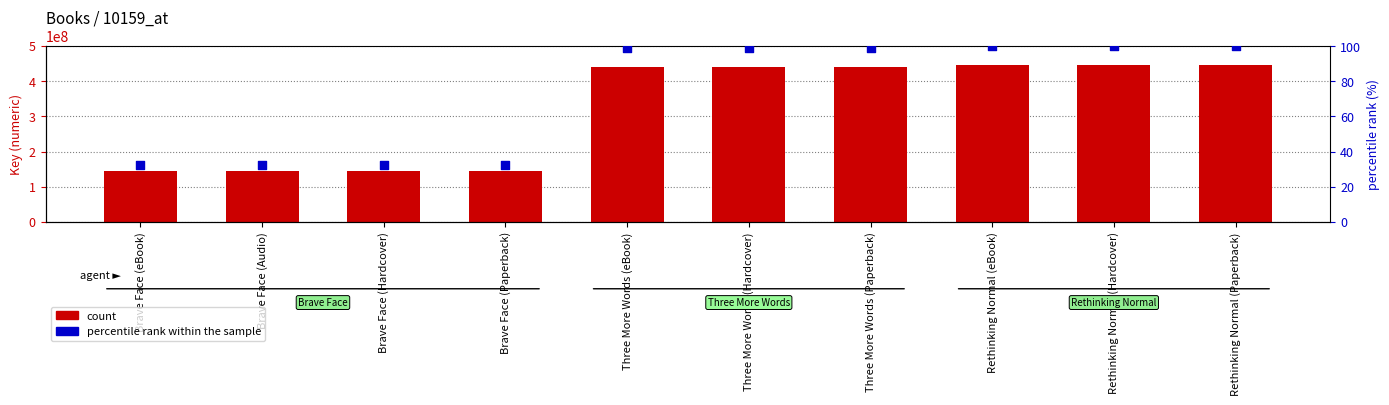

What are all the series names shown in the legend?

count, percentile rank within the sample